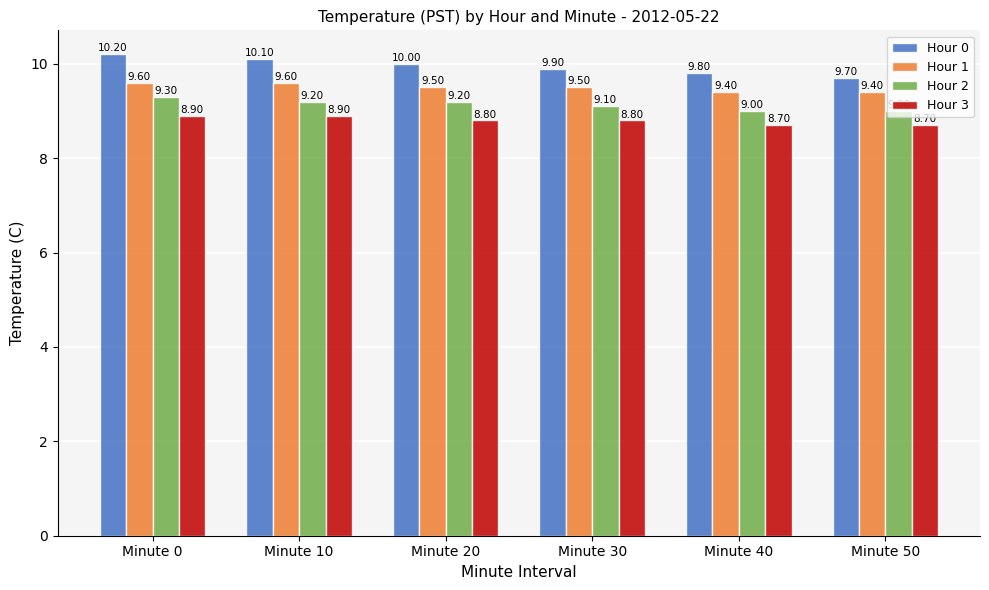

Is the value of Hour 2 at Minute 10 greater than the value of Hour 3 at Minute 30?

Yes